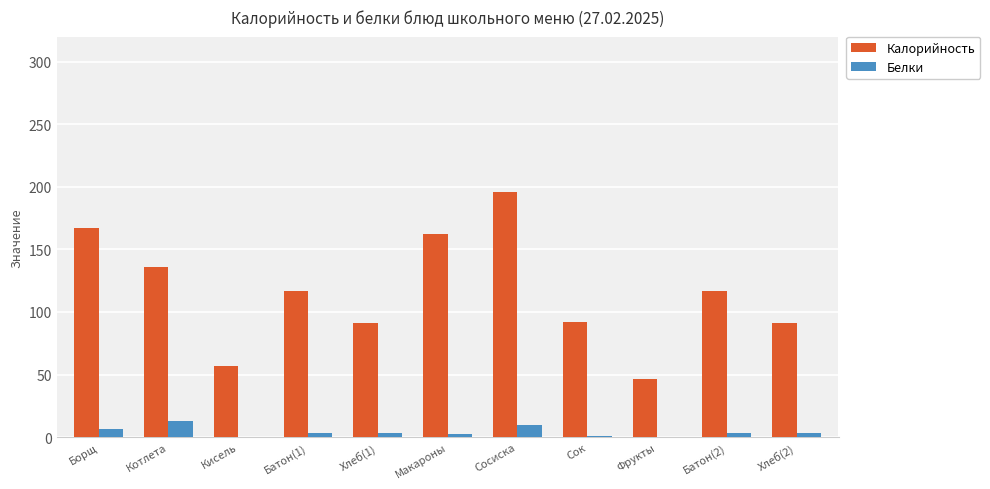

Between Борщ and Батон(2), which series saw the biggest shift?

Калорийность